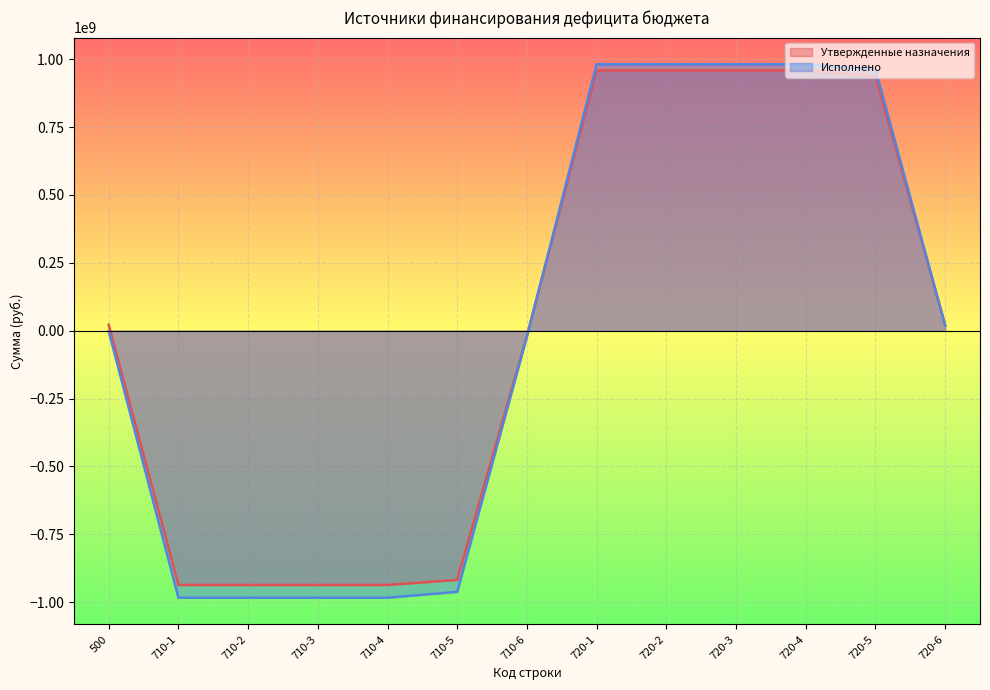

How many positive values does the Утвержденные назначения series have?

7